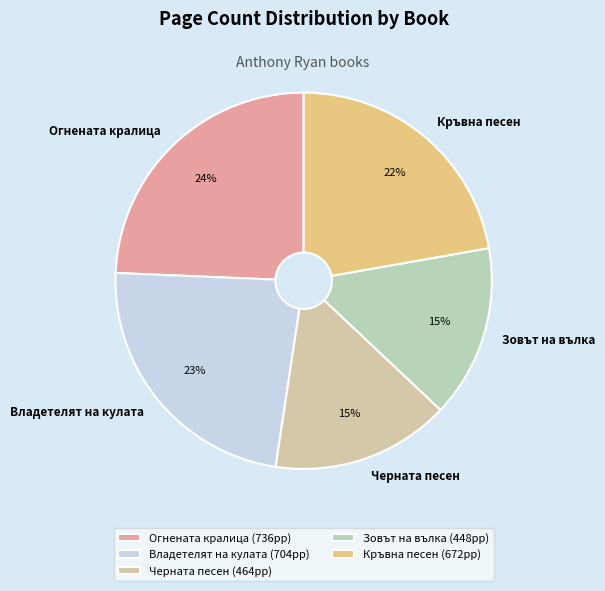

Is there any slice that represents more than half of the pie?

No